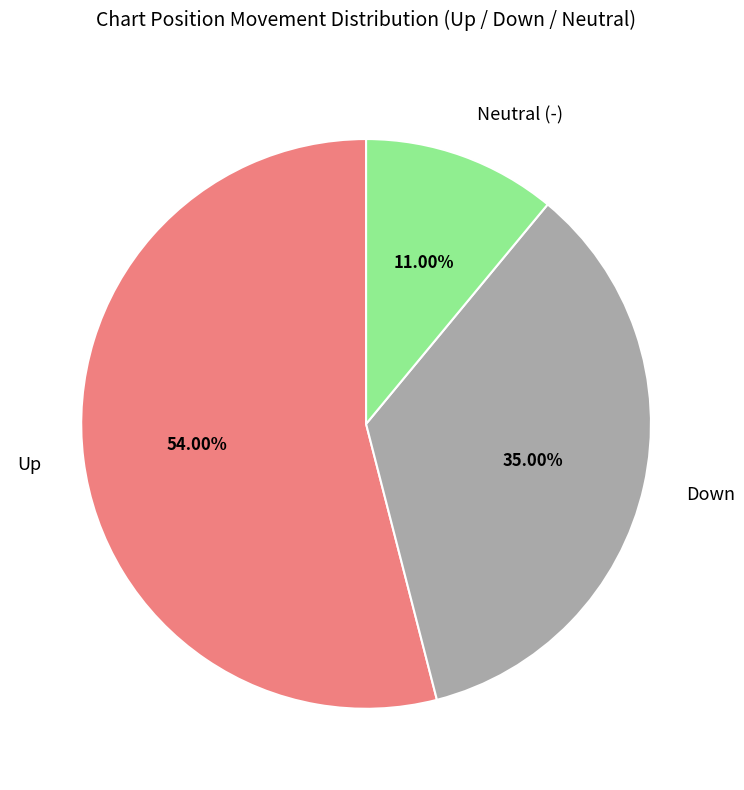

Rank the categories by value from highest to lowest.

Up, Down, Neutral (-)